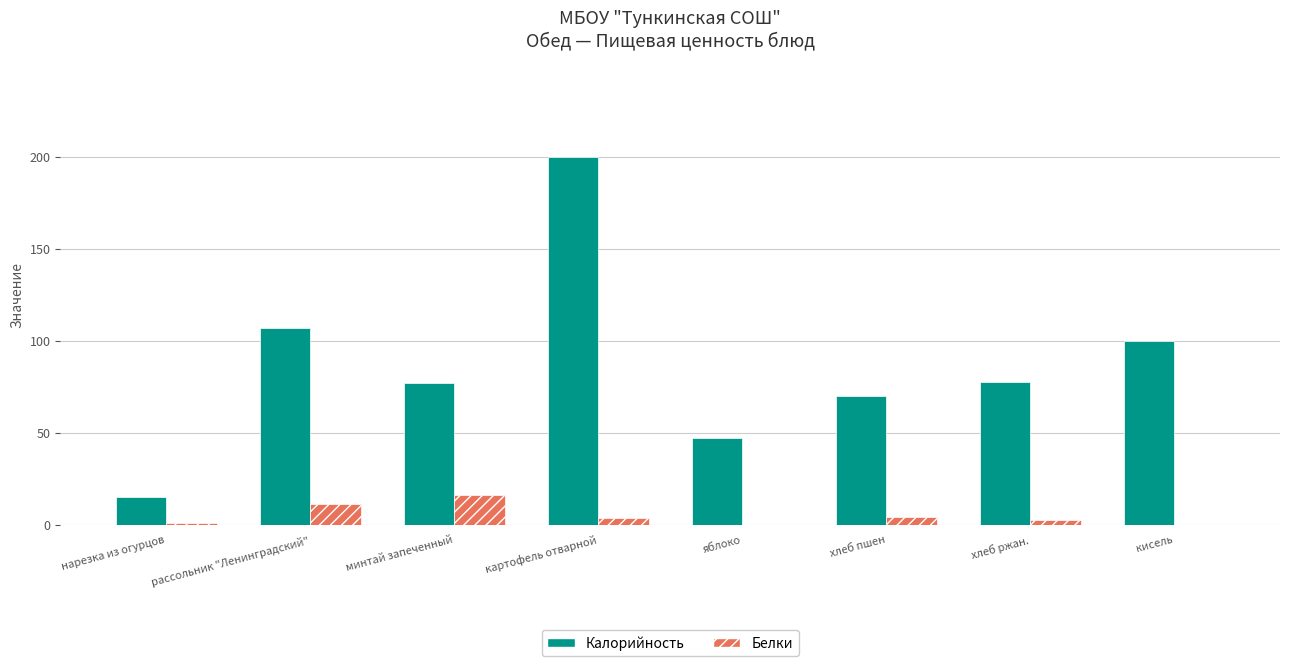

Is the value of Калорийность at хлеб ржан. greater than the value of Белки at нарезка из огурцов?

Yes